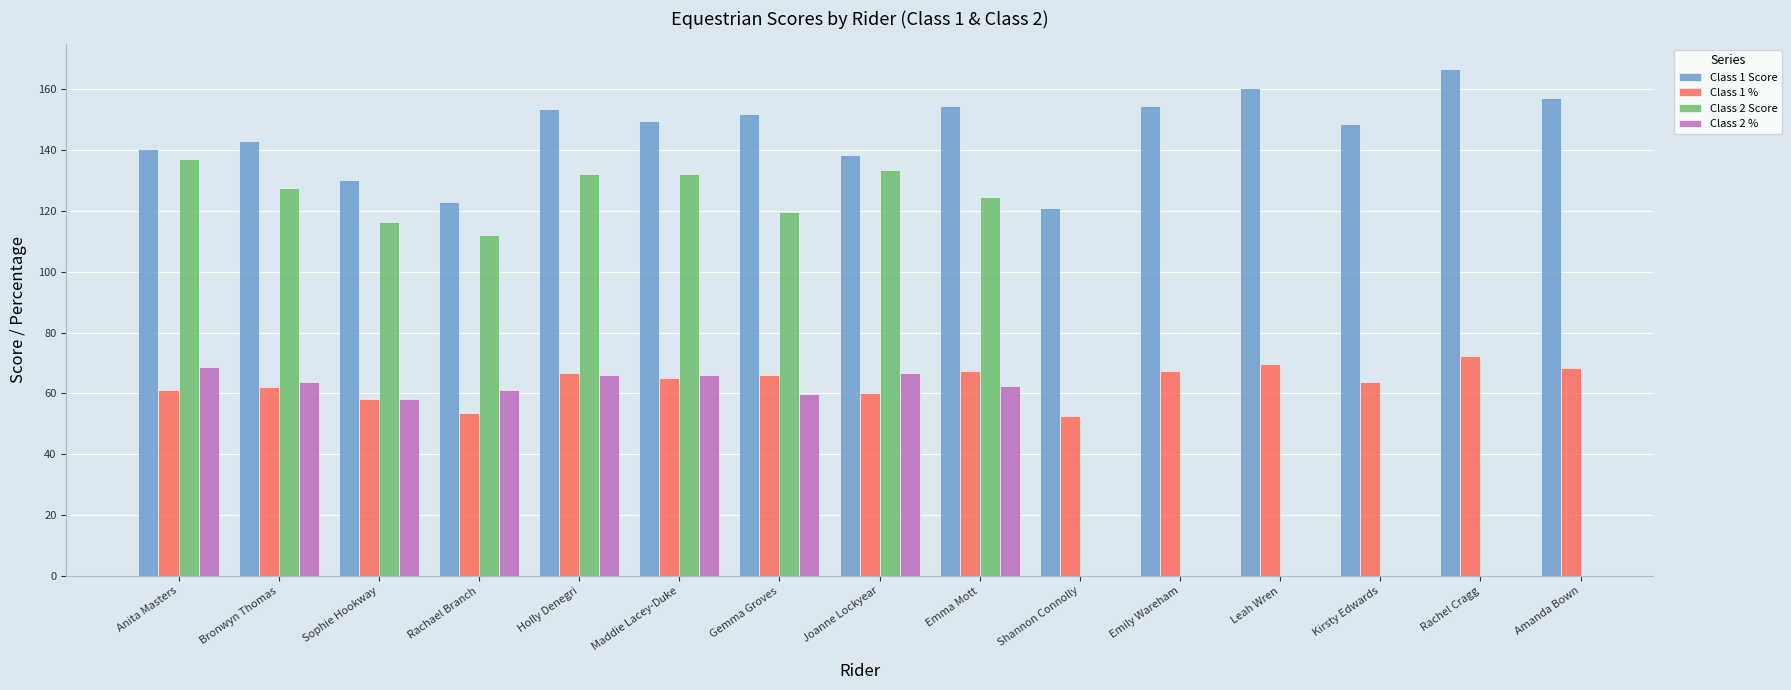

Which series has the largest range (max minus min)?

Class 1 Score